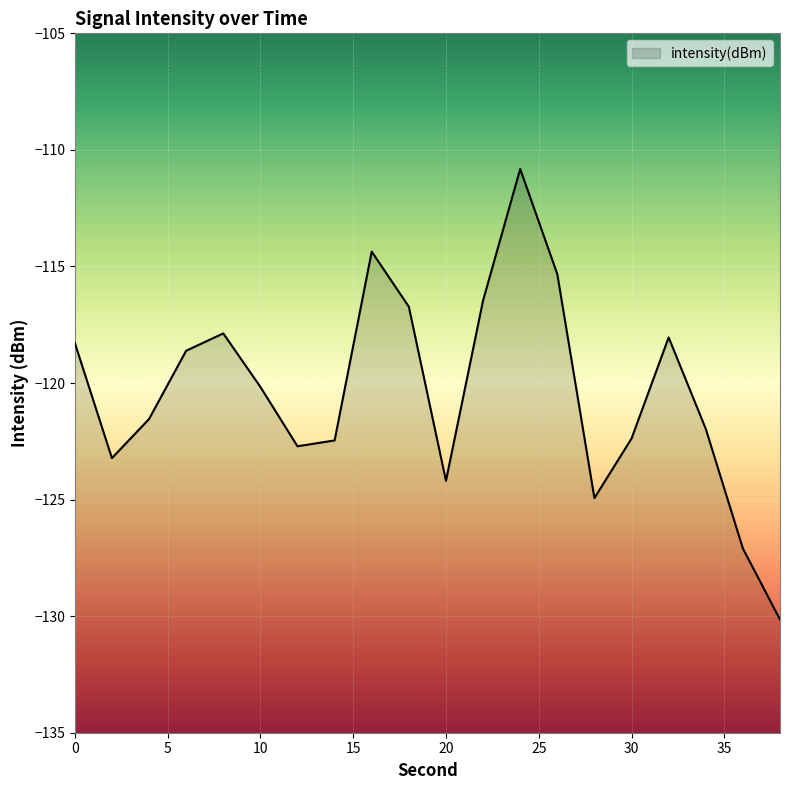

How many values exceed -120?

9